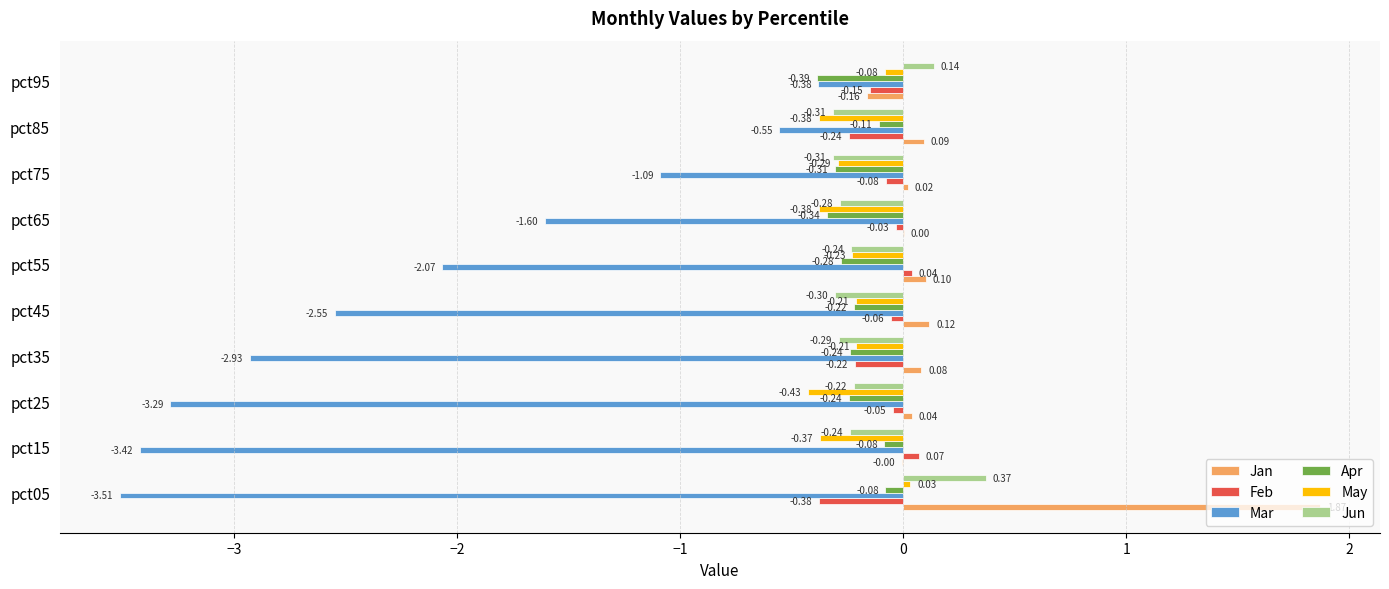

Is the value of Apr at pct75 greater than the value of Feb at pct35?

No